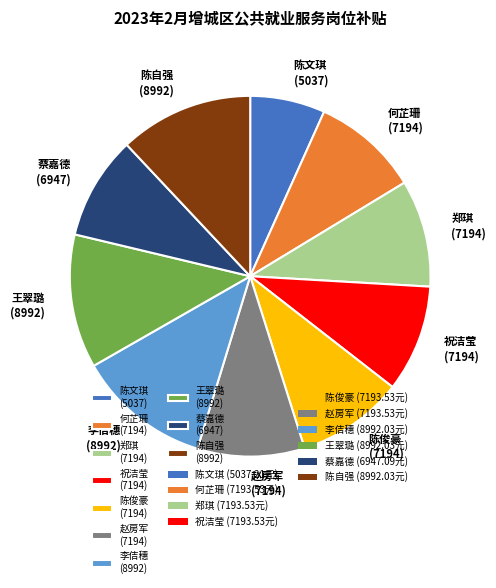

Approximately how many times larger is the value at 祝洁莹 compared to 蔡嘉德?

1.0